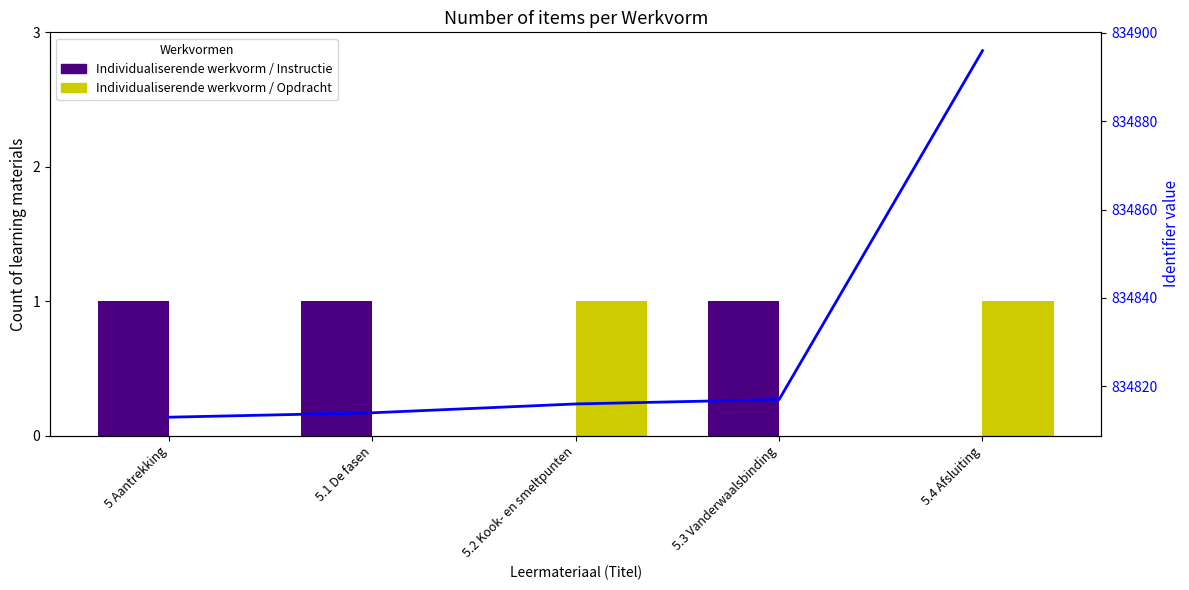

Where is Individualiserende werkvorm / Opdracht nearest to the value 0?

5 Aantrekking